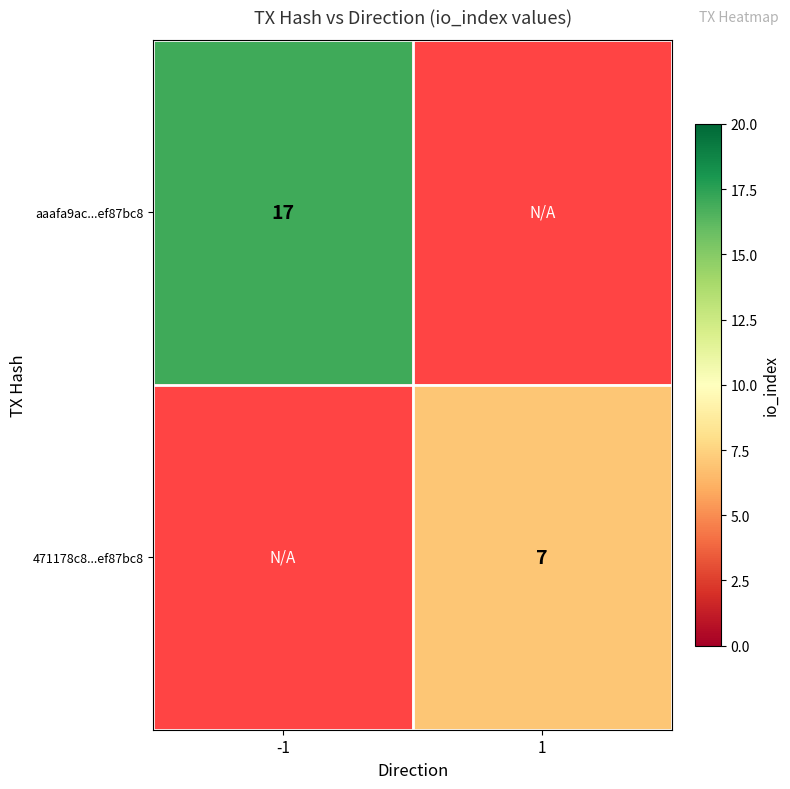

Is it true that 471178c8...ef87bc8 equals 7 at 1?

True